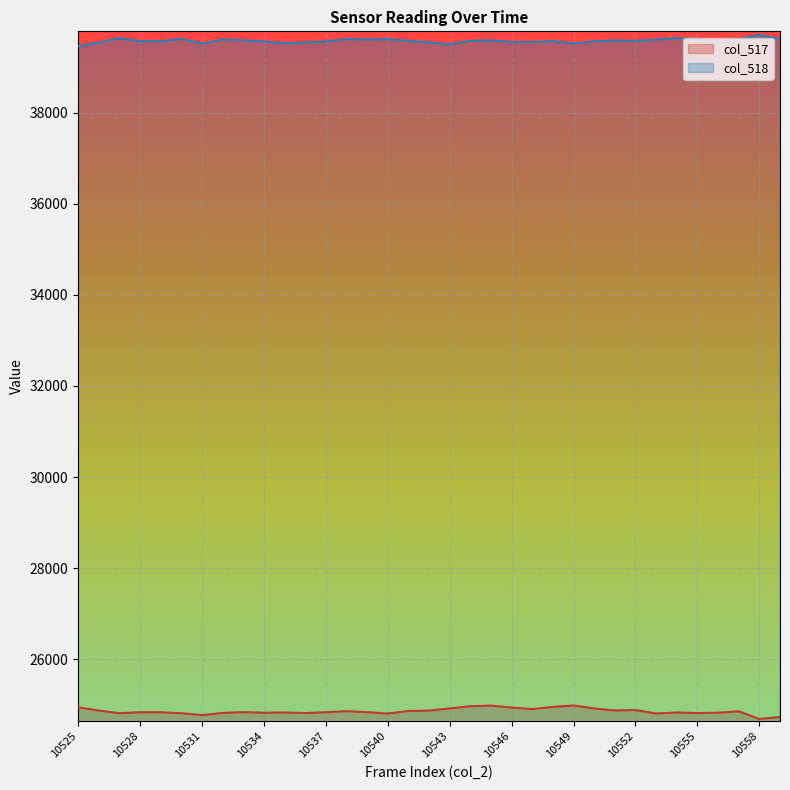

What is the value of the col_518 point at the 29th from the left?

39610